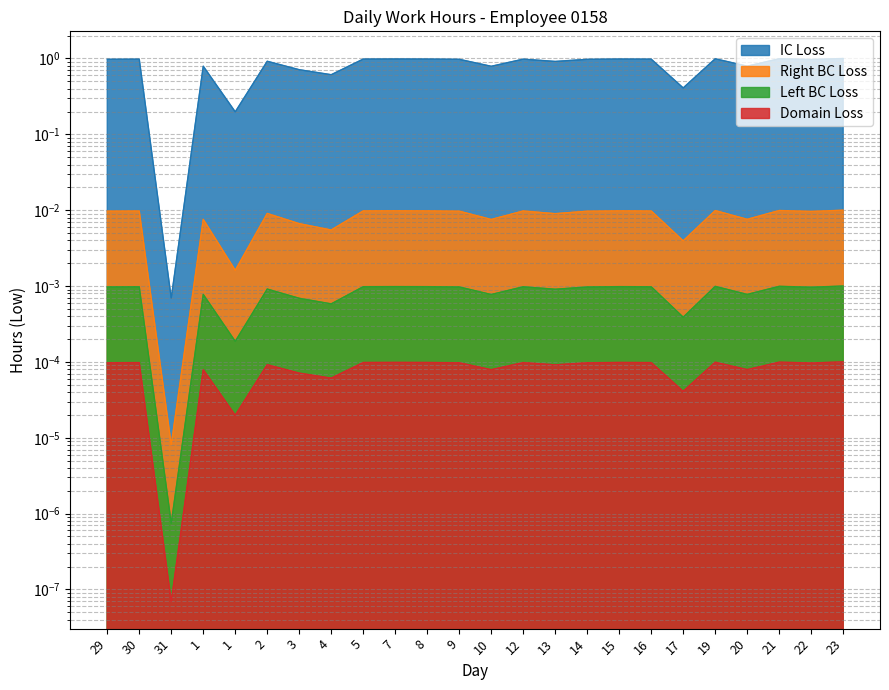

How many lines are shown in the chart?

4